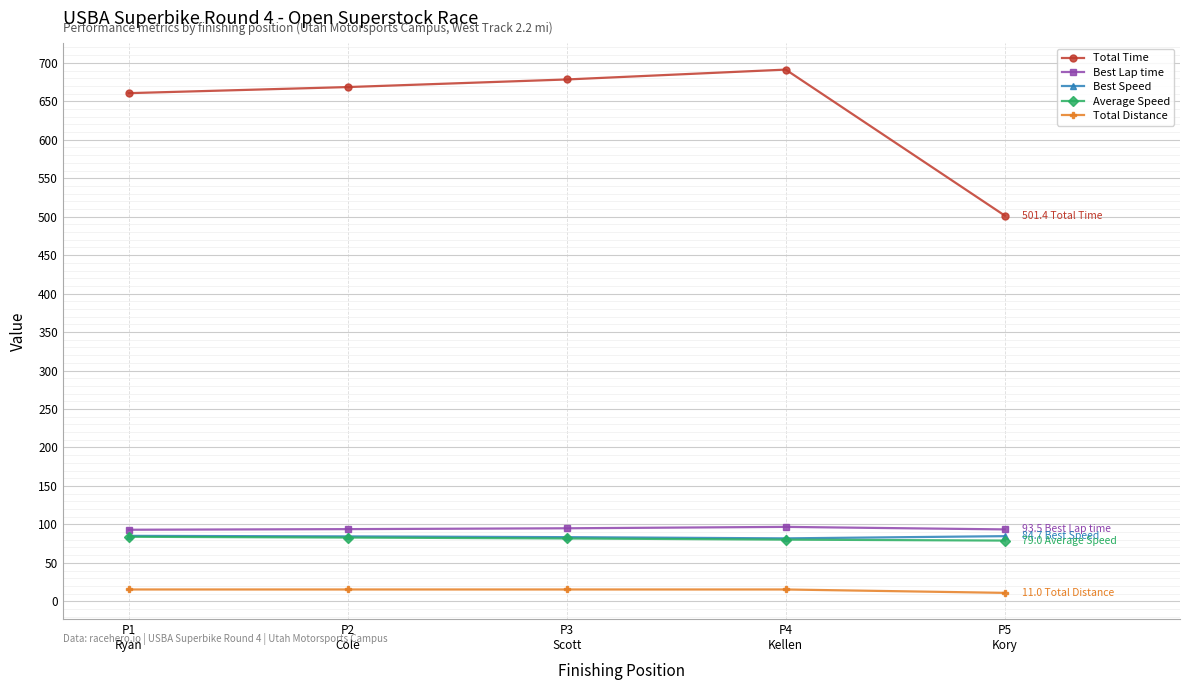

In Best Lap time, how many points are higher than both neighbors (excluding endpoints)?

1